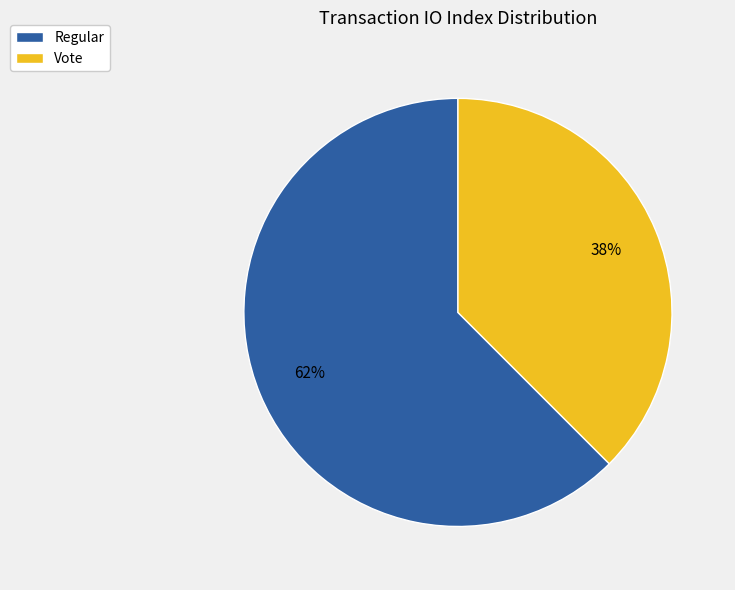

How many segments does this pie chart have?

2